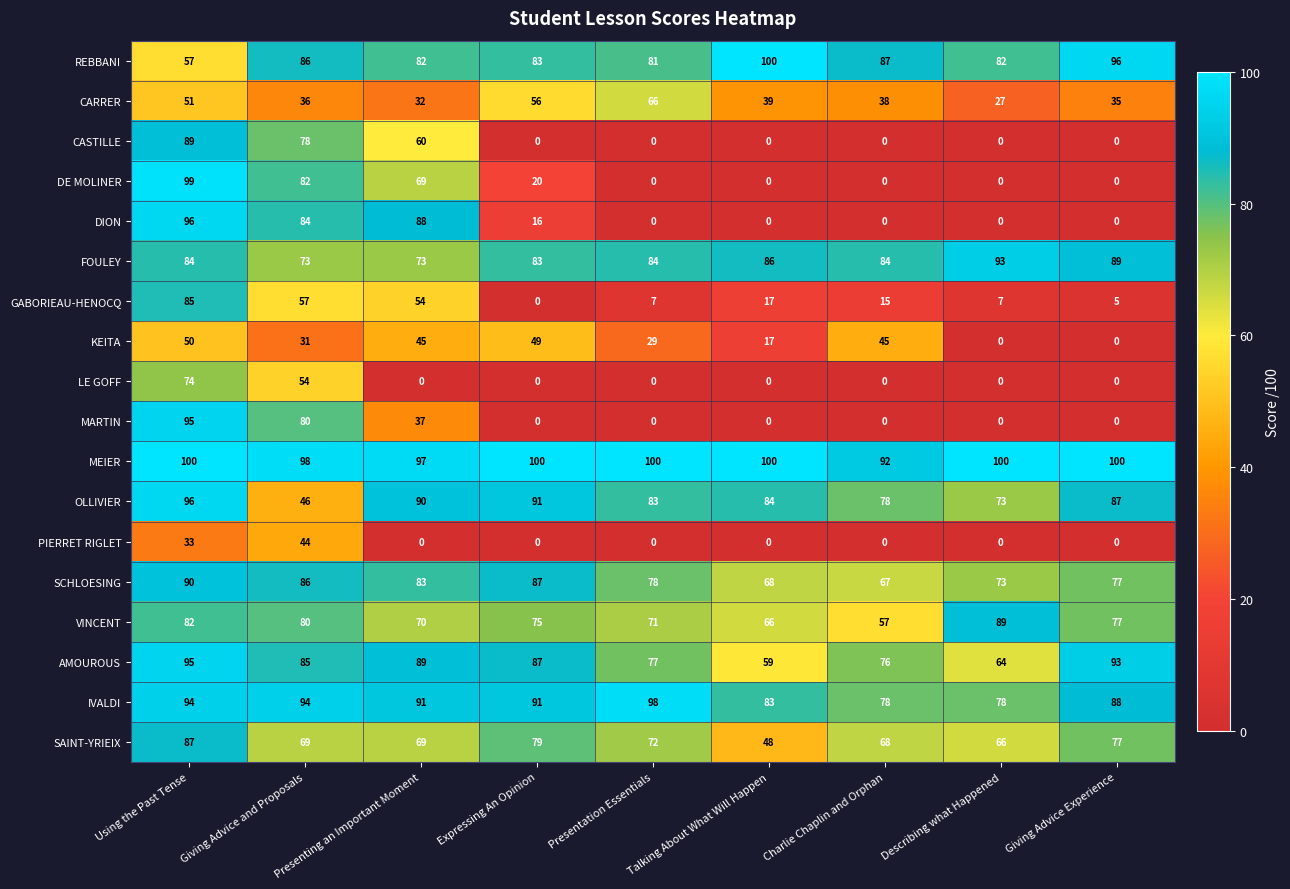

Which series has the largest total across all categories?

MEIER